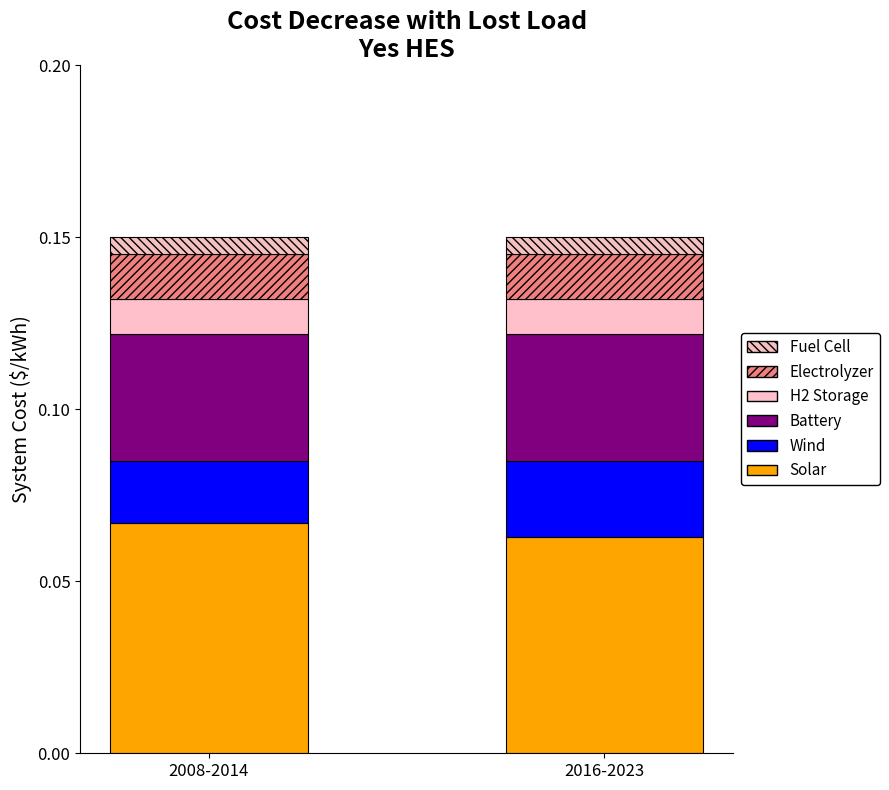

How many bars are there in total?

2